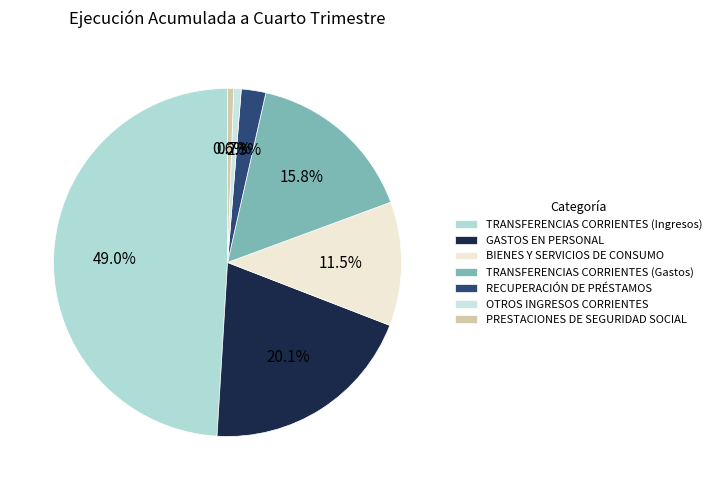

Does TRANSFERENCIAS CORRIENTES (Gastos) account for over 50% of the chart?

No